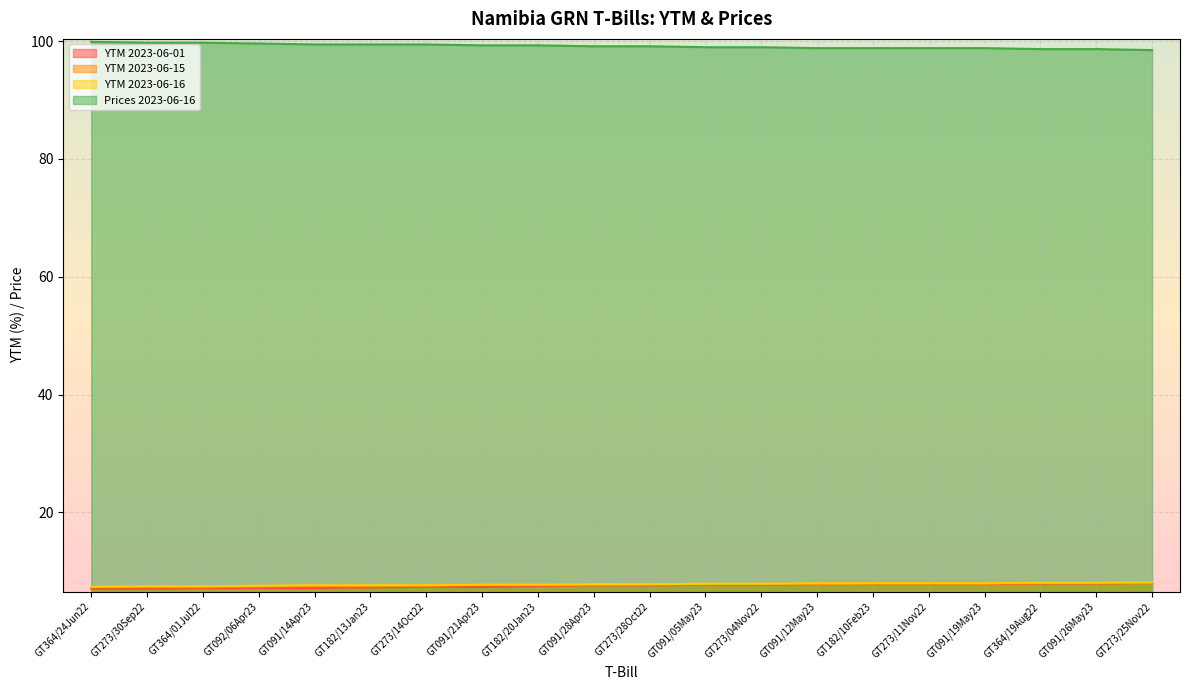

Which series has the largest total across all categories?

Prices 2023-06-16